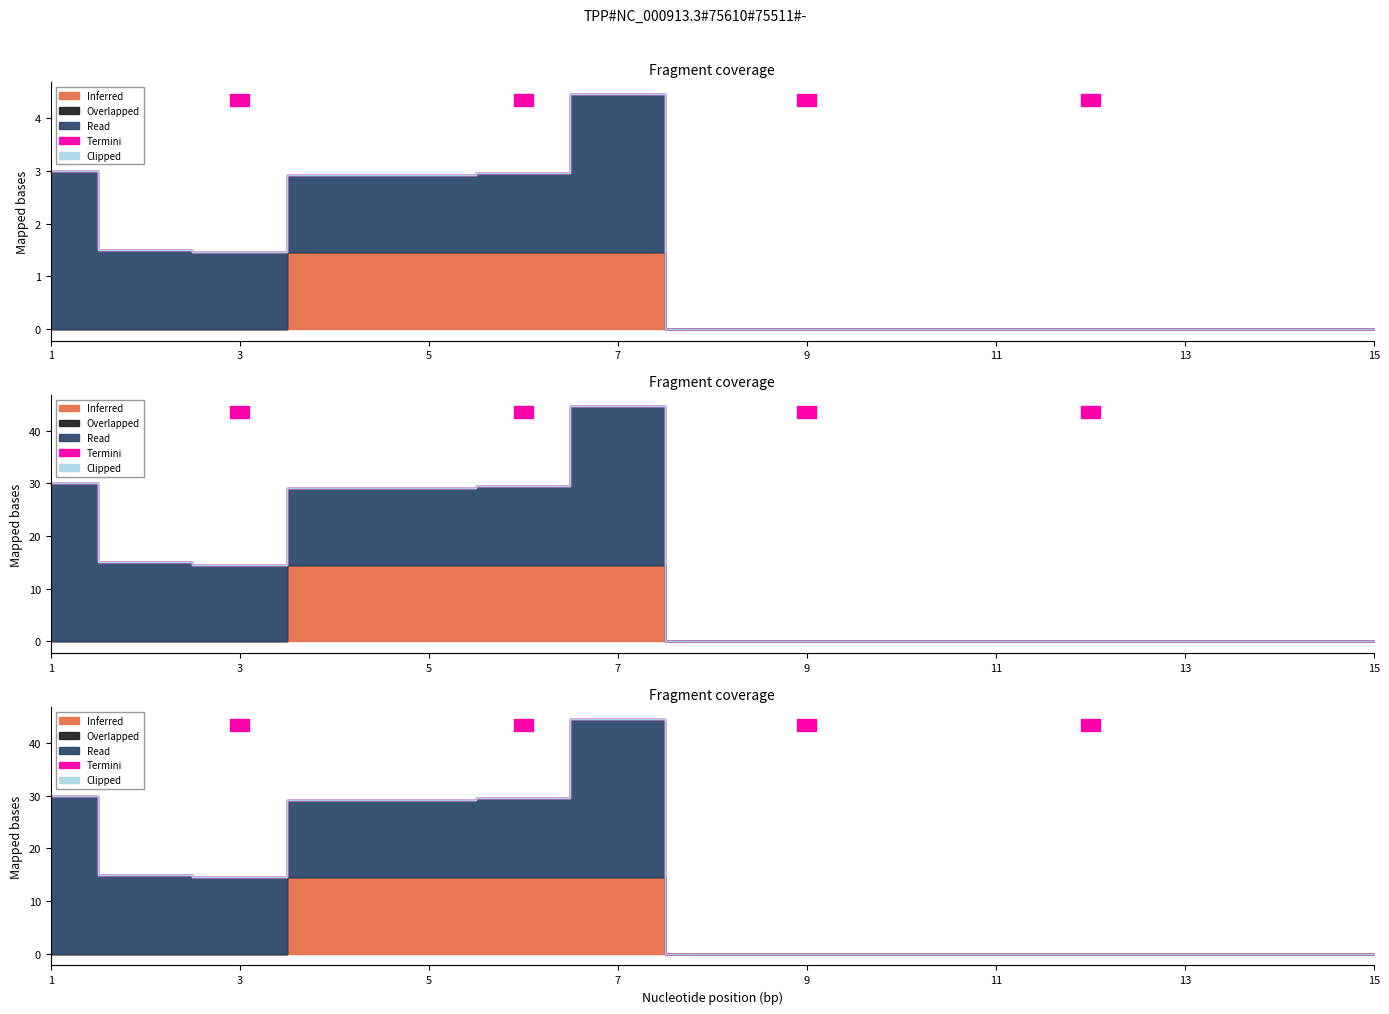

True or false: Clipped and Read cross at least once.

False